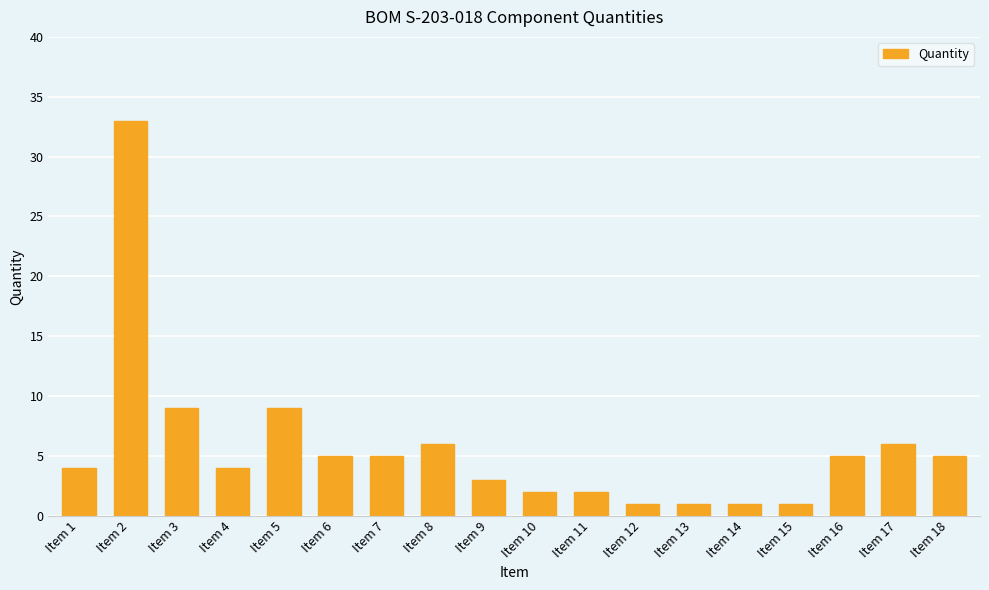

True or false: the data shows 4 at Item 1.

True